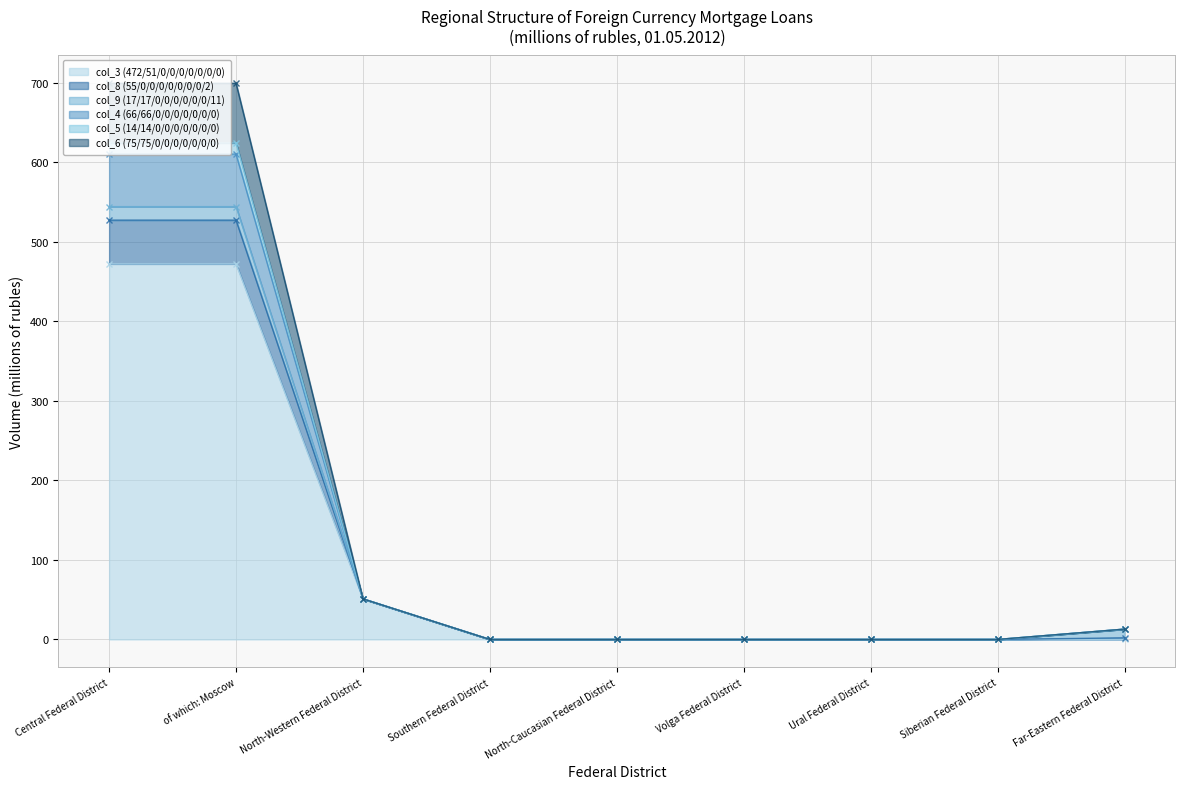

At which label is col_3 (472/51/0/0/0/0/0/0/0) closest to 236?

North-Western Federal District